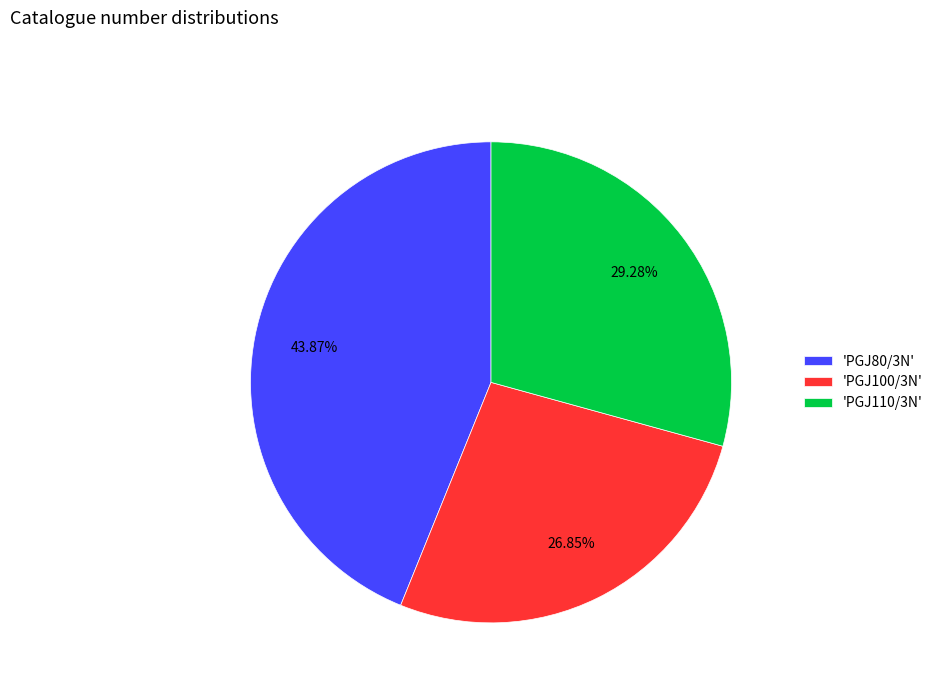

Which category has the smallest portion of the pie?

'PGJ100/3N'